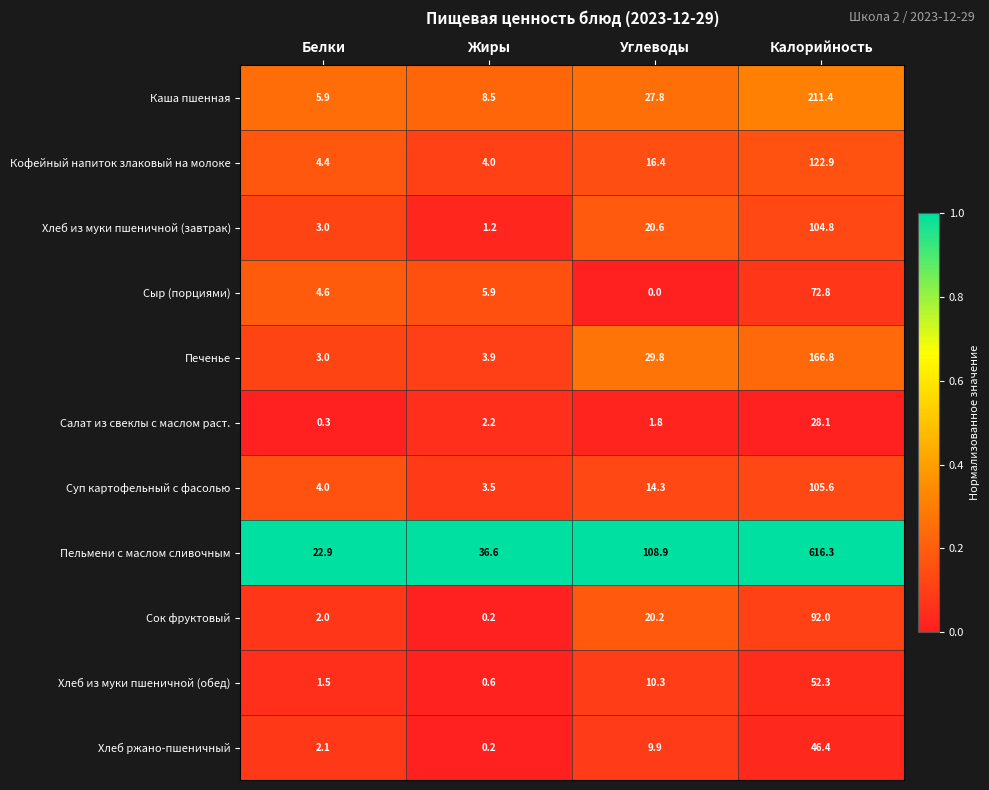

What is the difference between the second highest and minimum values in the Хлеб ржано-пшеничный series?

9.7